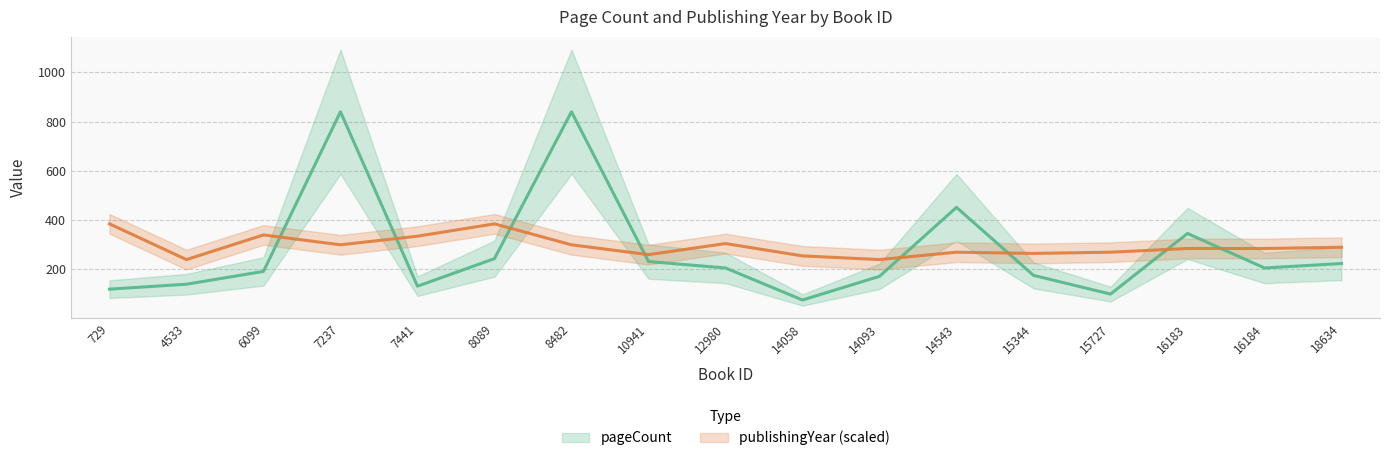

What is the approximate value of publishingYear at 15344?

265